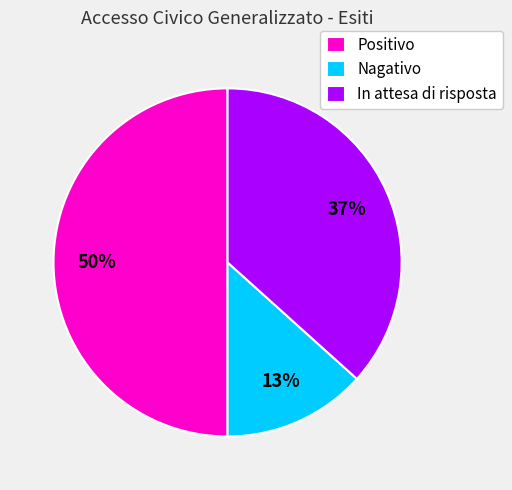

What percentage is the Nagativo slice, to the nearest percent?

13%